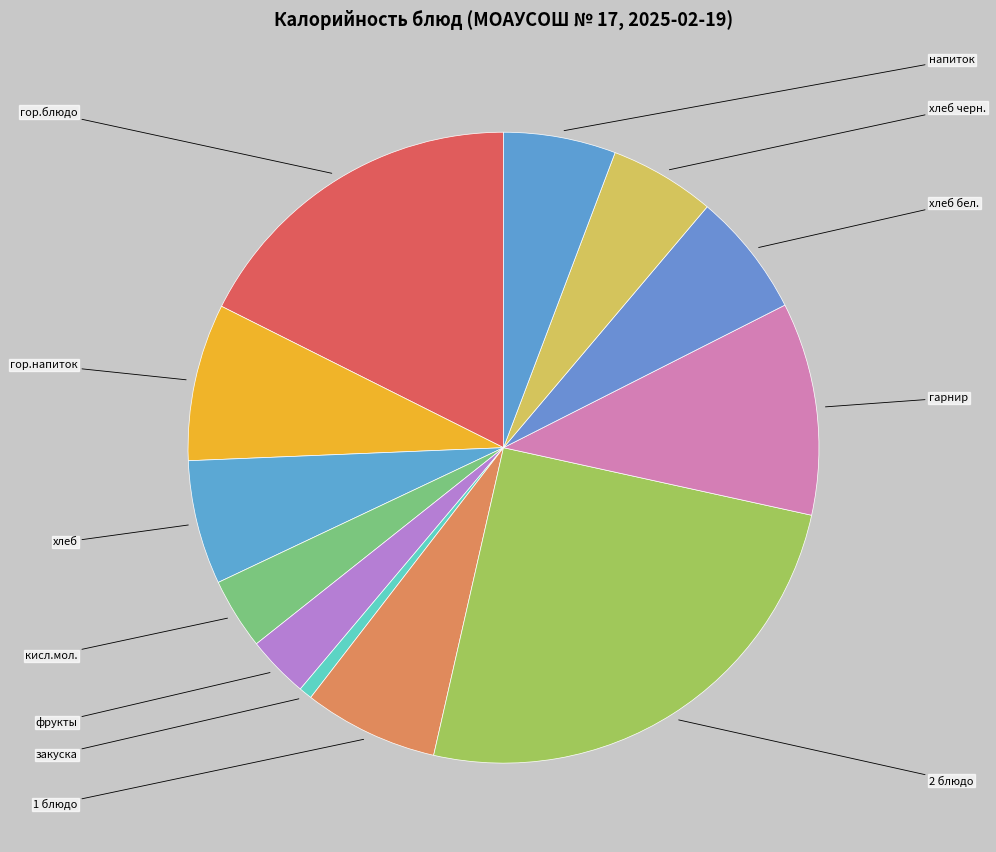

What percentage is NOT represented by 2 блюдо?

74.9%